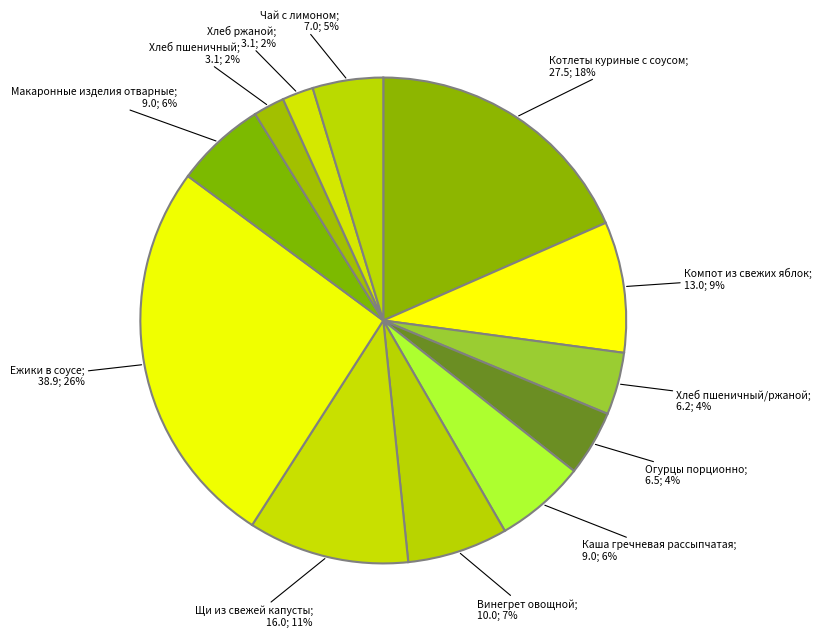

Rank the categories by value from lowest to highest.

Хлеб пшеничный, Хлеб ржаной, Хлеб пшеничный/ржаной, Огурцы порционно, Чай с лимоном, Каша гречневая рассыпчатая, Макаронные изделия отварные, Винегрет овощной, Компот из свежих яблок, Щи из свежей капусты, Котлеты куриные с соусом, Ежики в соусе